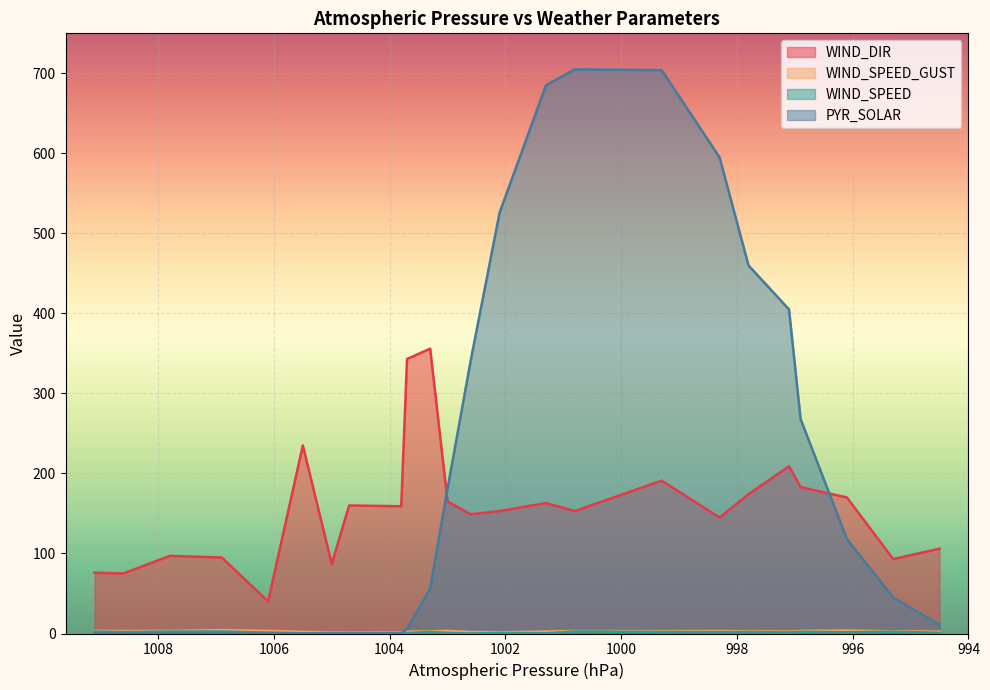

Is it true that WIND_SPEED equals 0.8 at 16:52?

False